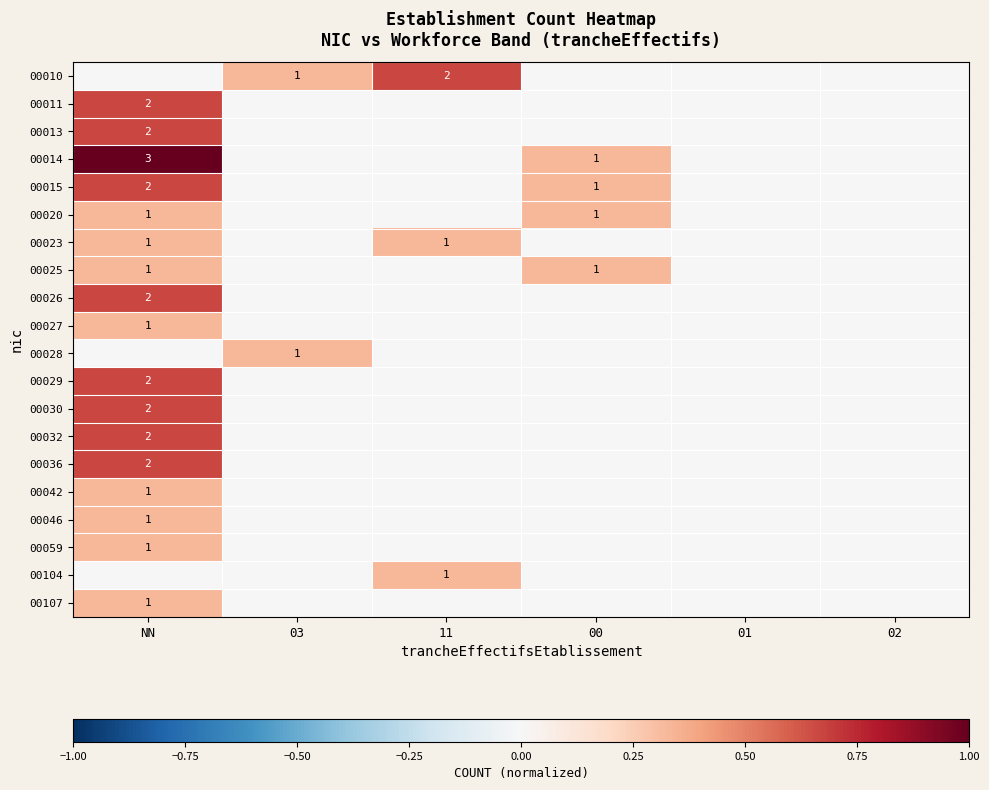

The value of 00107 at NN is 1. True or false?

True